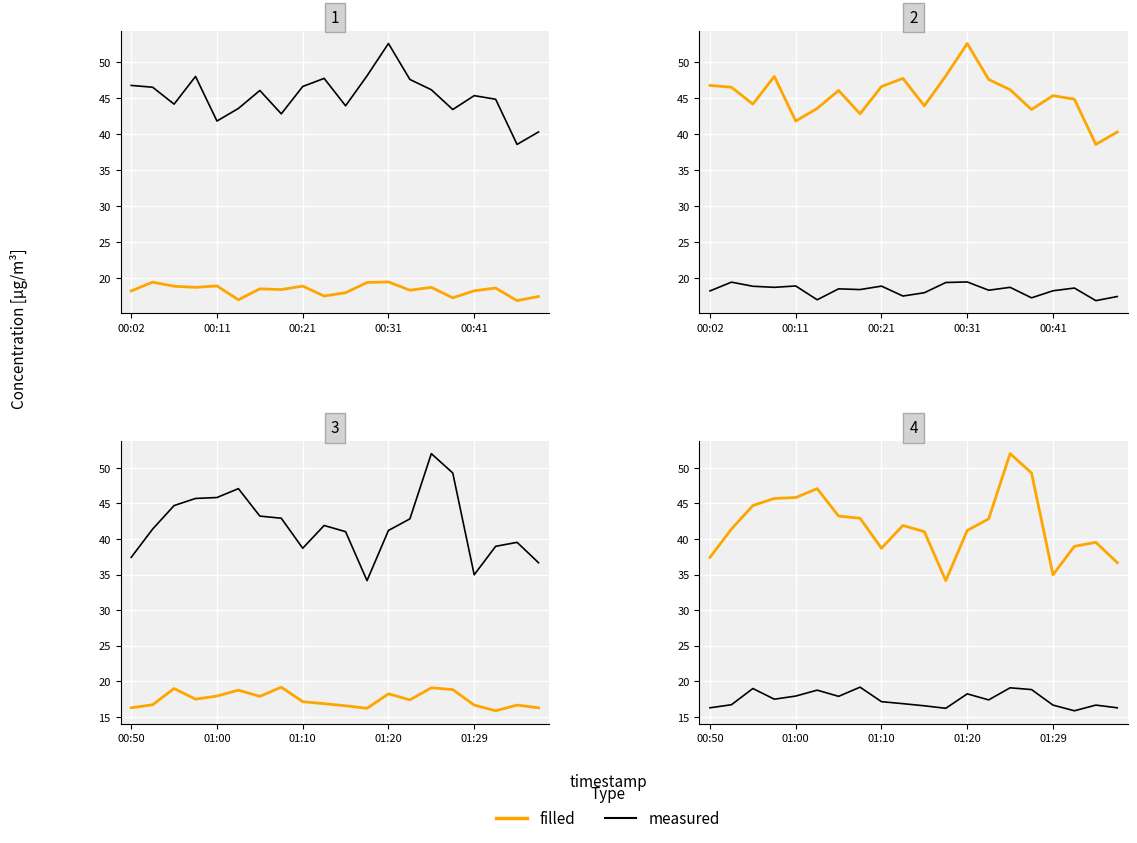

What is the difference between the second highest and second lowest values in the filled series?

14.3